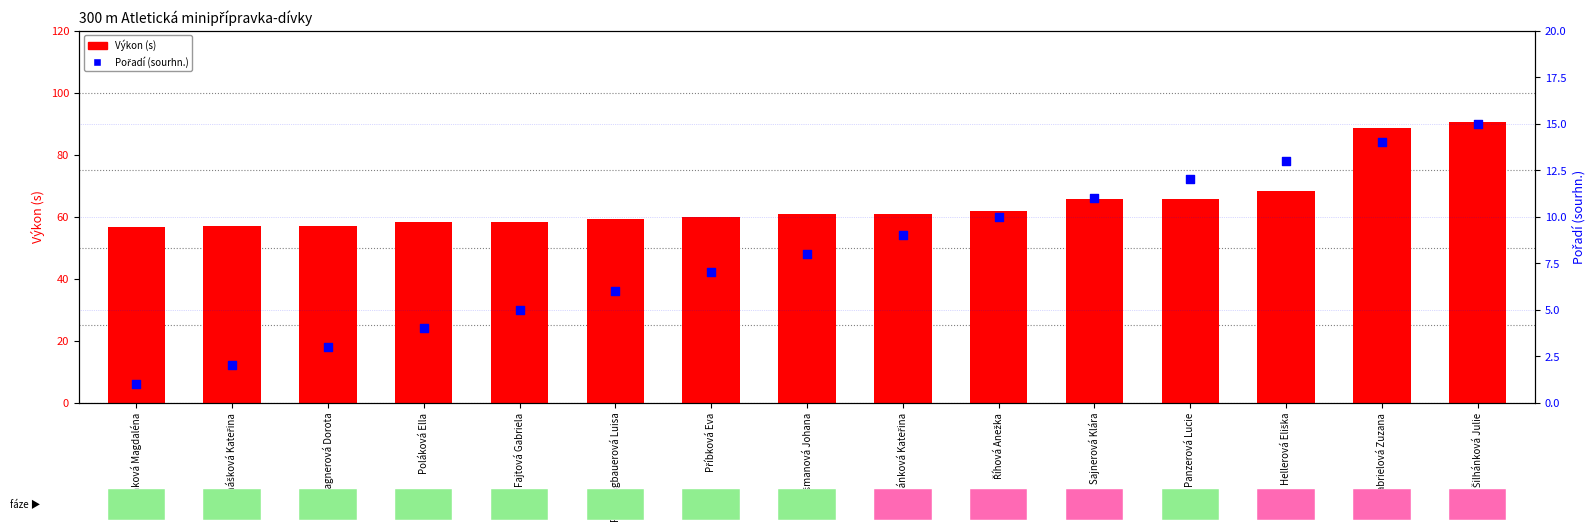

Which series has the widest spread of Y values?

Výkon (s)